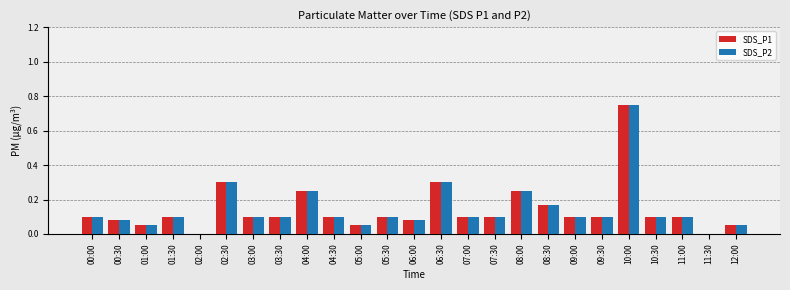

At which category is the sum across all series the highest?

10:00